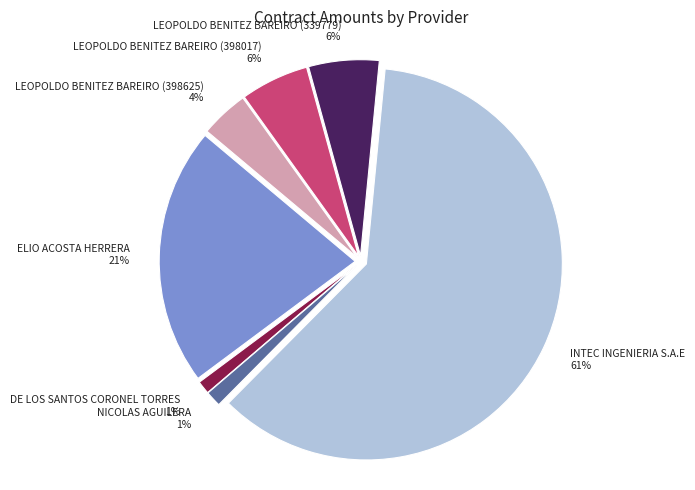

Which category has the biggest portion of the pie?

INTEC INGENIERIA S.A.E